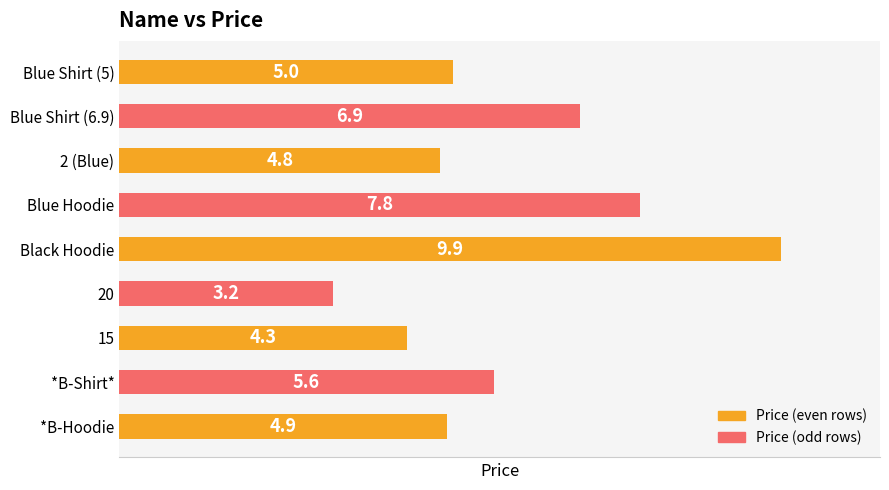

List the labels in order of value, smallest first.

20, 15, 2 (Blue), *B-Hoodie, Blue Shirt (5), *B-Shirt*, Blue Shirt (6.9), Blue Hoodie, Black Hoodie